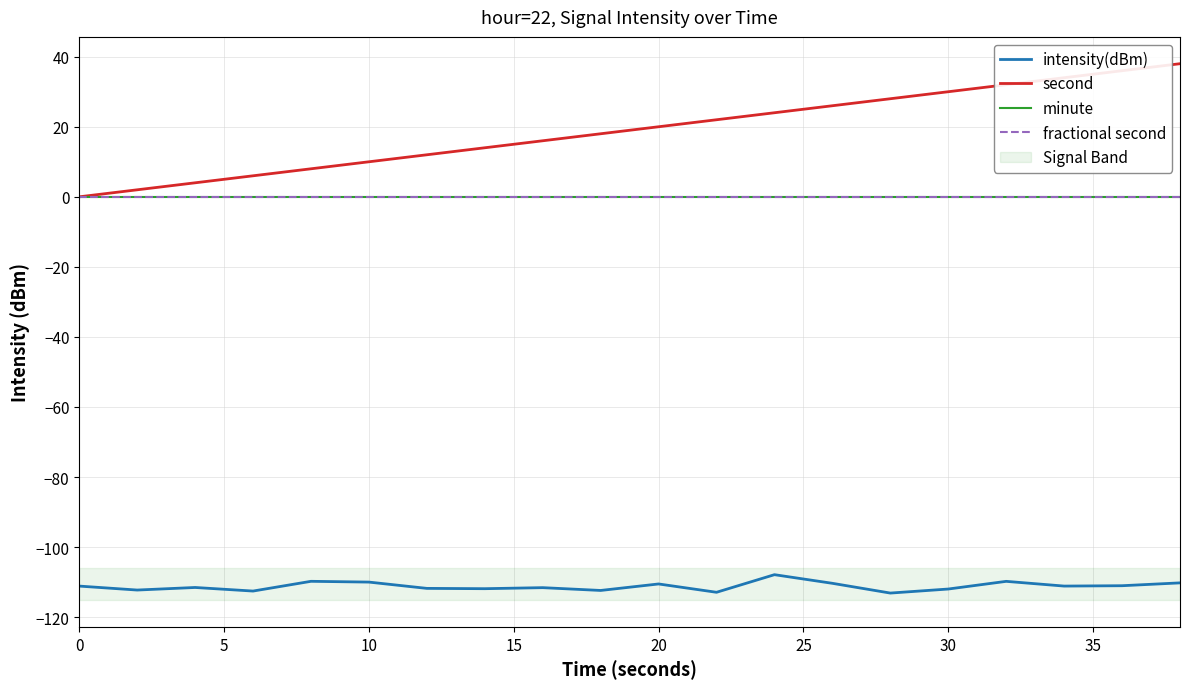

True or false: minute has a value of 0.0 at 20.

True